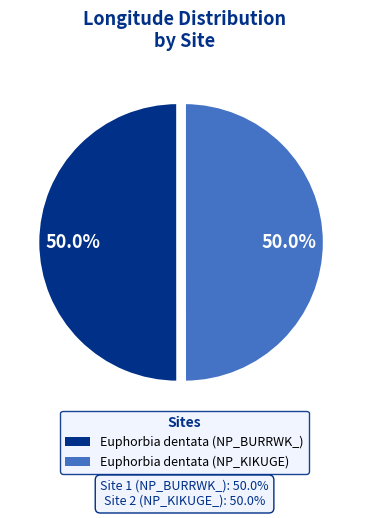

What percentage is the Euphorbia dentata (NP_BURRWK_) slice, to the nearest percent?

50%